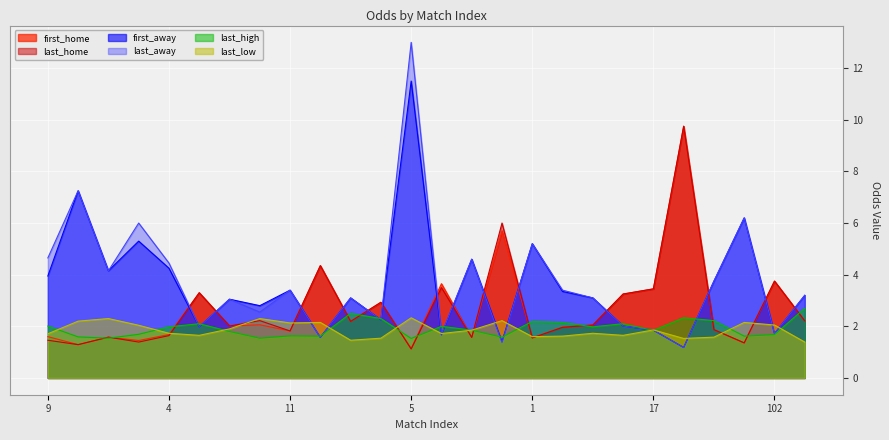

Reading left to right, transcribe all the data shown in this chart.

first_home: 1.6	1.3	1.6	1.4	1.7	3.3	2.0	2.1	1.8	4.3	2.2	2.9	1.1	3.6	1.6	5.7	1.6	2.0	2.0	3.2	3.5	9.8	1.9	1.4	3.8	2.2
last_home: 1.5	1.3	1.6	1.4	1.6	3.3	2.0	2.2	1.8	4.3	2.2	2.9	1.1	3.5	1.6	6.0	1.6	2.0	2.0	3.2	3.5	9.8	1.9	1.4	3.8	2.2
first_away: 4.0	7.2	4.2	5.3	4.2	2.0	3.0	2.8	3.4	1.6	3.1	2.2	11.5	1.7	4.6	1.4	5.2	3.4	3.1	2.0	1.9	1.2	3.8	6.2	1.7	3.2
last_away: 4.7	7.2	4.2	6.0	4.5	2.0	3.0	2.5	3.4	1.6	3.1	2.2	13.0	1.7	4.6	1.4	5.2	3.4	3.1	2.0	1.9	1.2	3.8	6.2	1.7	3.2
last_high: 2.0	1.6	1.5	1.7	2.0	2.1	1.8	1.5	1.6	1.6	2.5	2.3	1.5	2.0	1.9	1.6	2.2	2.1	2.0	2.1	1.8	2.3	2.2	1.6	1.7	2.7
last_low: 1.7	2.2	2.3	2.0	1.7	1.6	1.9	2.3	2.1	2.1	1.5	1.5	2.3	1.7	1.9	2.2	1.6	1.6	1.7	1.6	1.9	1.5	1.6	2.1	2.0	1.4